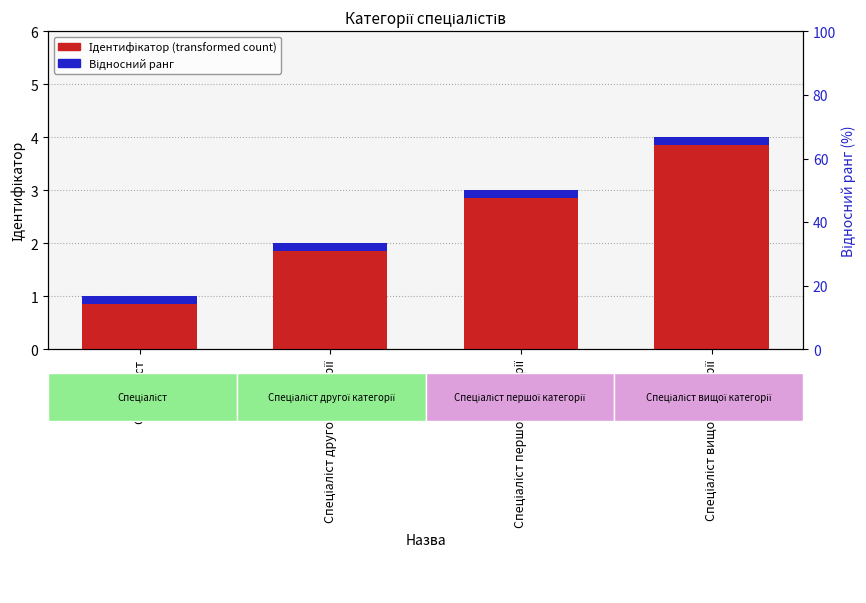

Reading left to right, what are all the values shown in this chart?

Ідентифікатор (transformed count): Спеціаліст=1.0	Спеціаліст другої категорії=2.0	Спеціаліст першої категорії=3.0	Спеціаліст вищої категорії=4.0
Відносний ранг: Спеціаліст=0.2	Спеціаліст другої категорії=0.2	Спеціаліст першої категорії=0.2	Спеціаліст вищої категорії=0.2